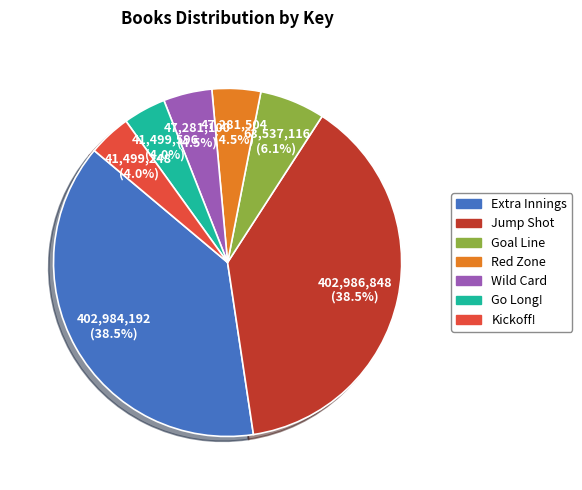

Does Extra Innings represent more than half of the total?

No